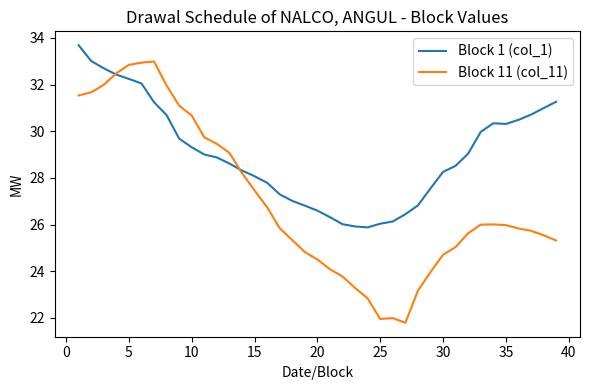

Rank the series by their average value, from highest to lowest.

Block 1 (col_1), Block 11 (col_11)